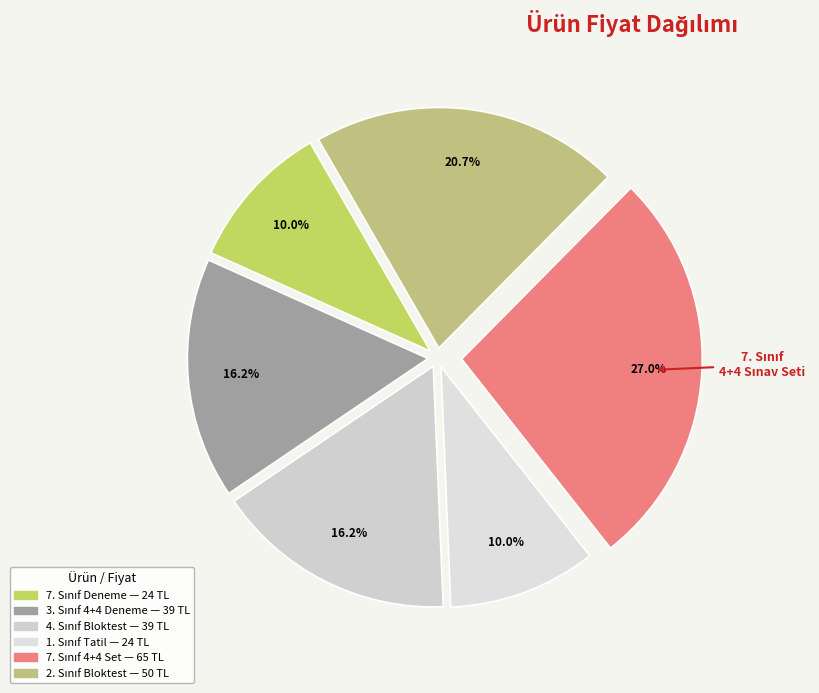

How many slices are in this pie chart?

6